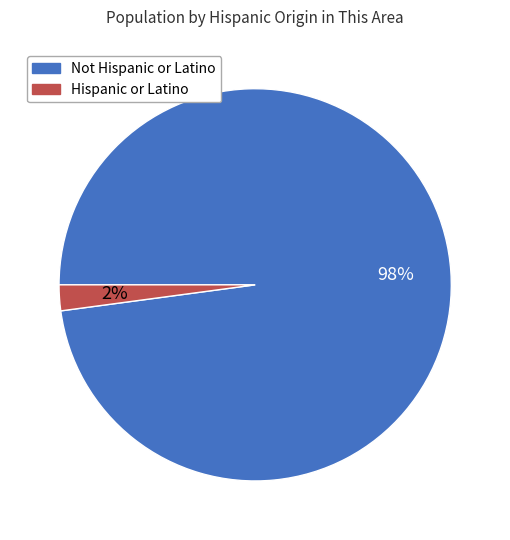

Is it true that Hispanic or Latino is 2% of the pie?

True